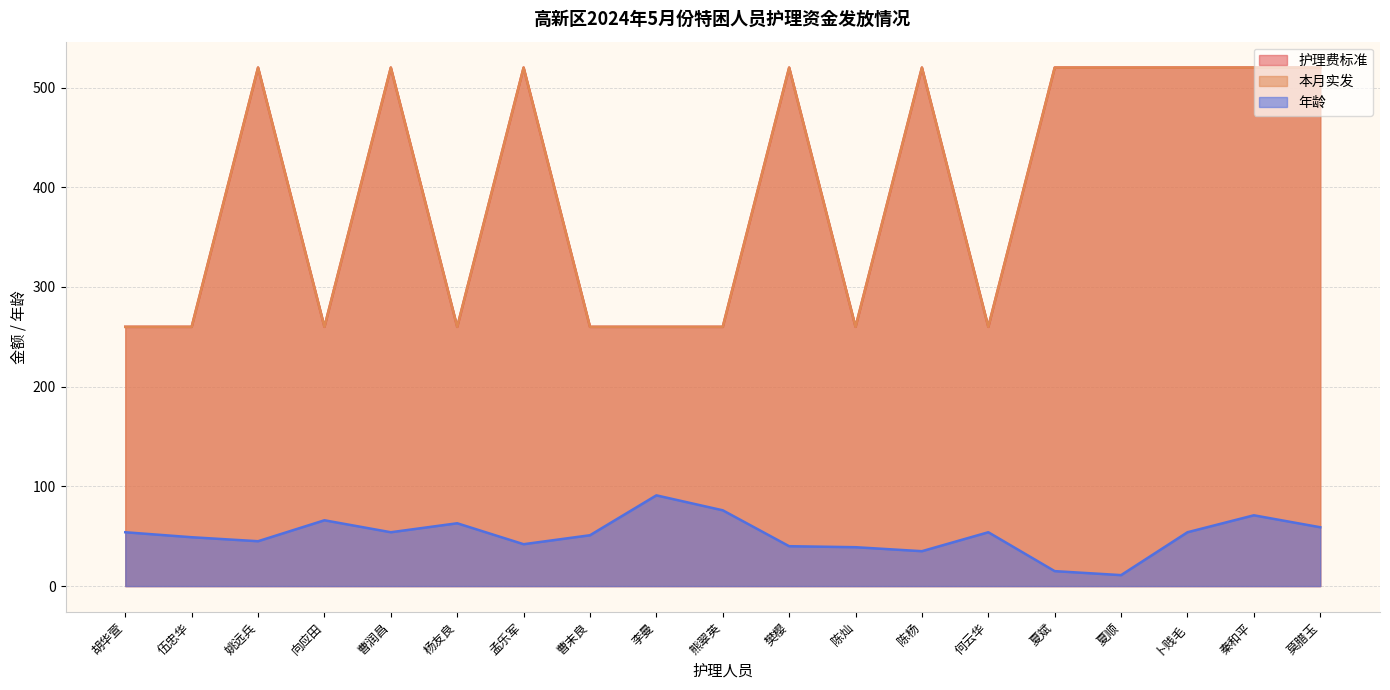

True or false: 本月实发 and 护理费标准 intersect in this chart.

False